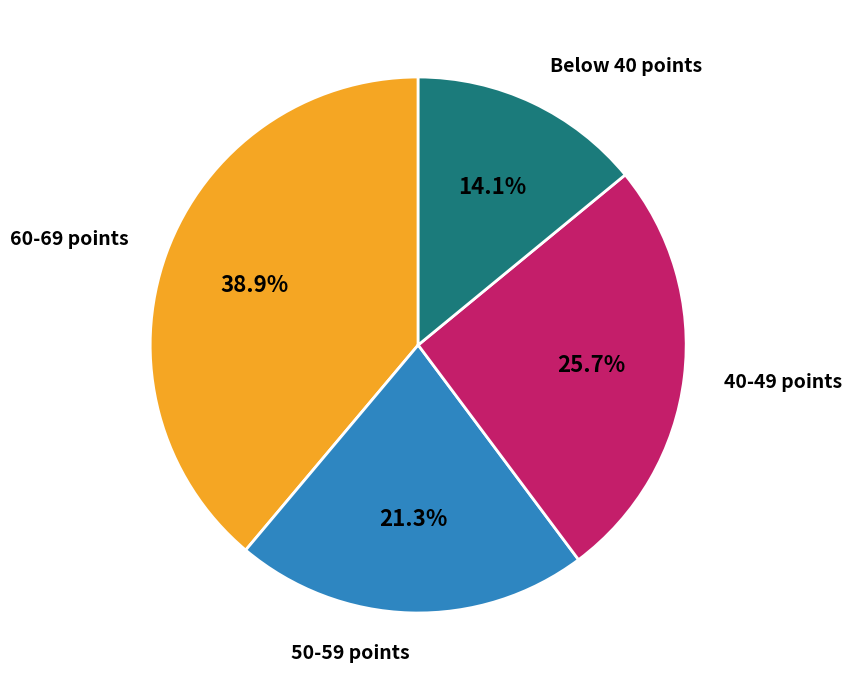

Is there any slice that represents more than half of the pie?

No